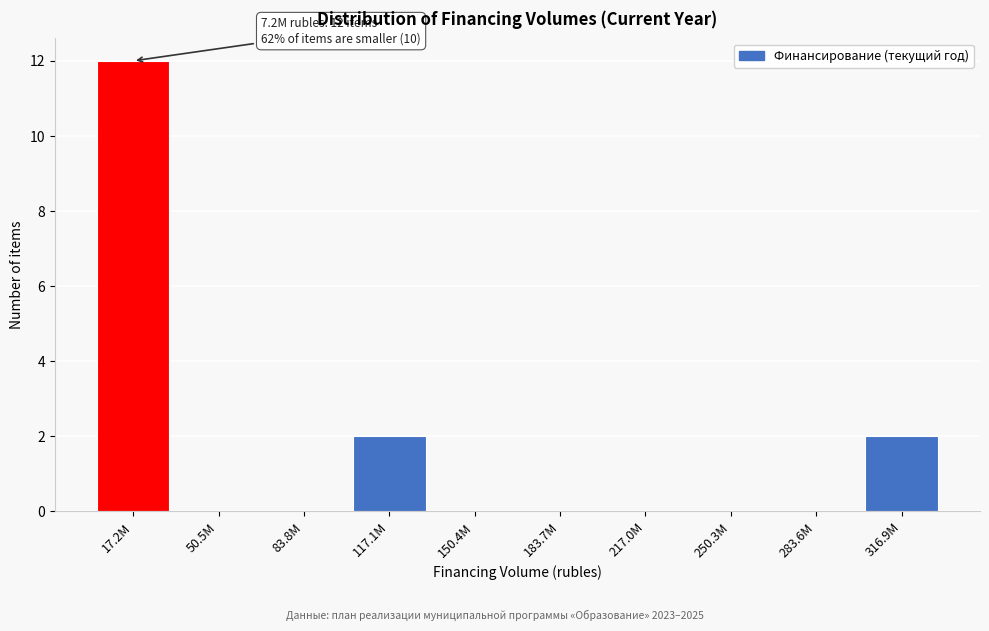

Reading right to left, extract all data points from this chart.

316.9M=2	283.6M=0	250.3M=0	217.0M=0	183.7M=0	150.4M=0	117.1M=2	83.8M=0	50.5M=0	17.2M=12